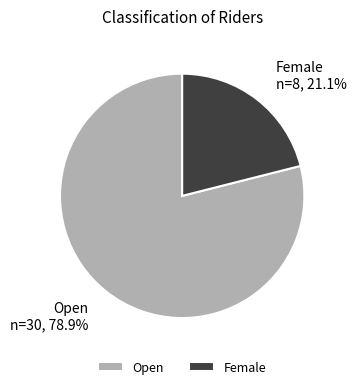

To the nearest percent, what portion does Female represent?

21%